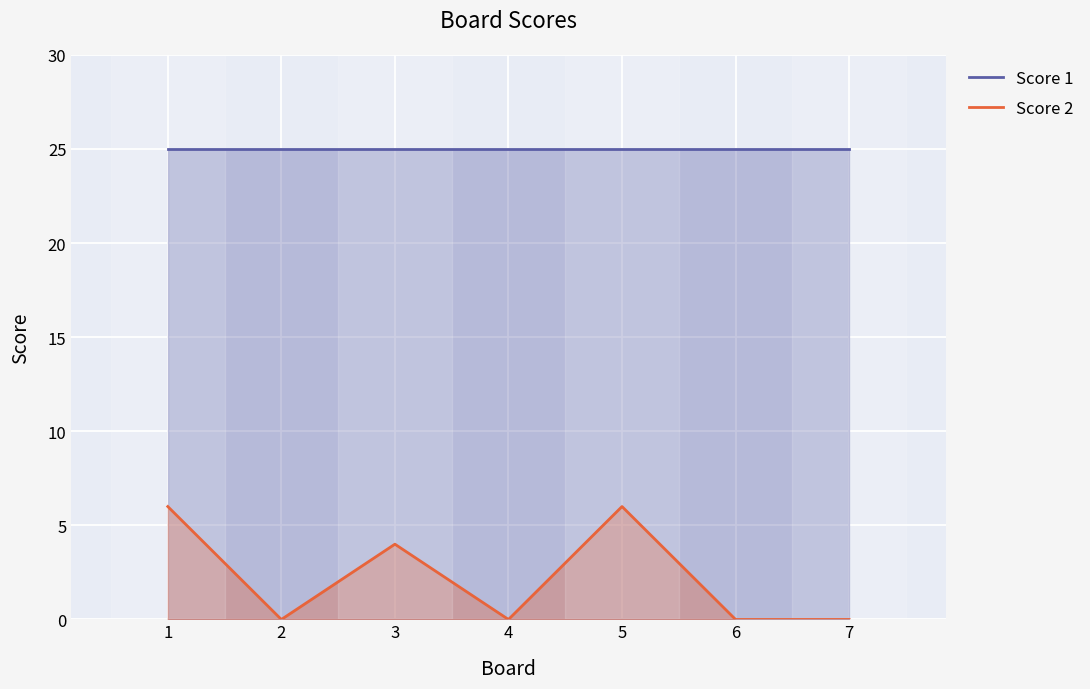

True or false: Score 2 and Score 1 cross at least once.

False